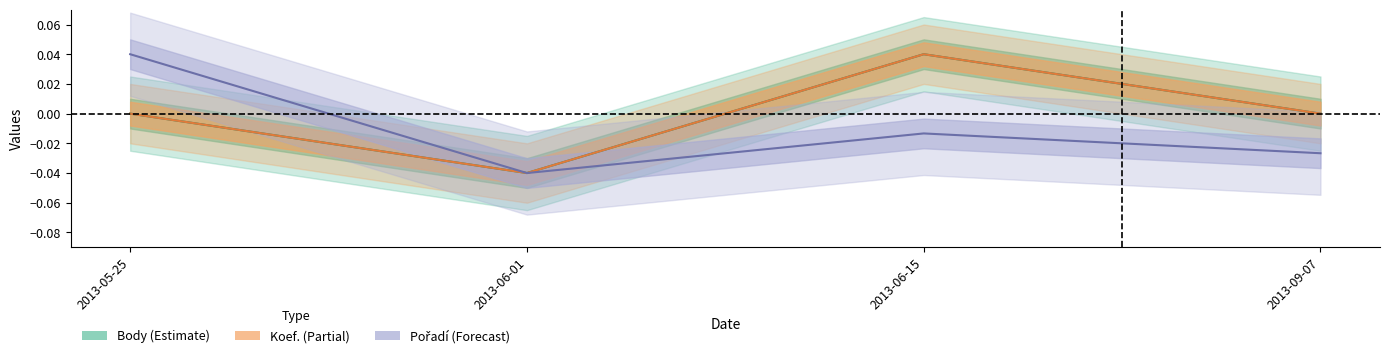

Is it true that Pořadí equals 0.0 at 2013-05-25?

False